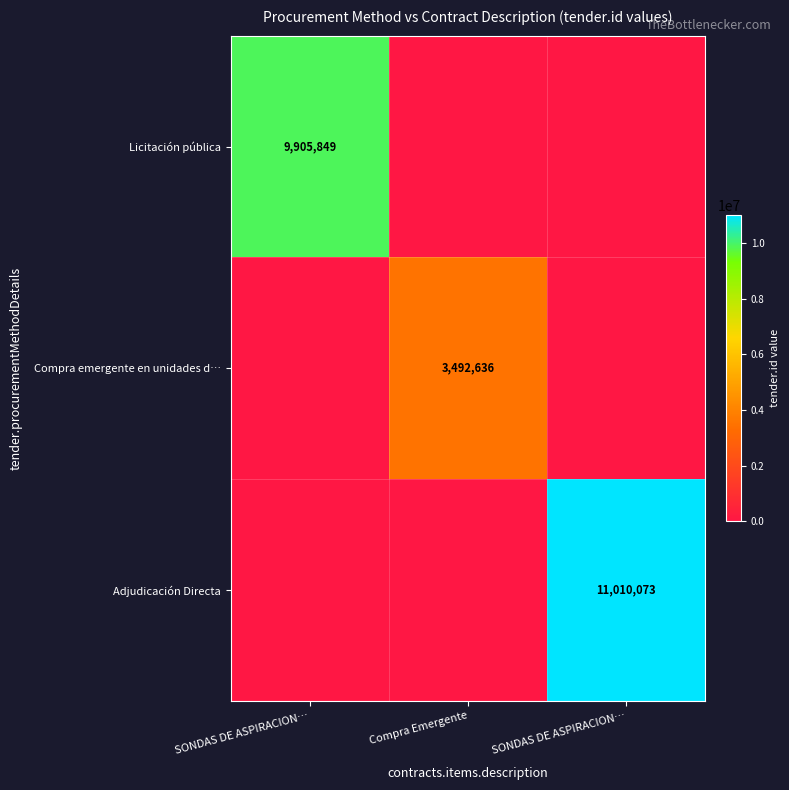

What is the difference between the Licitación pública values at SONDAS DE ASPIRACION… and SONDAS DE ASPIRACION…?

9905849